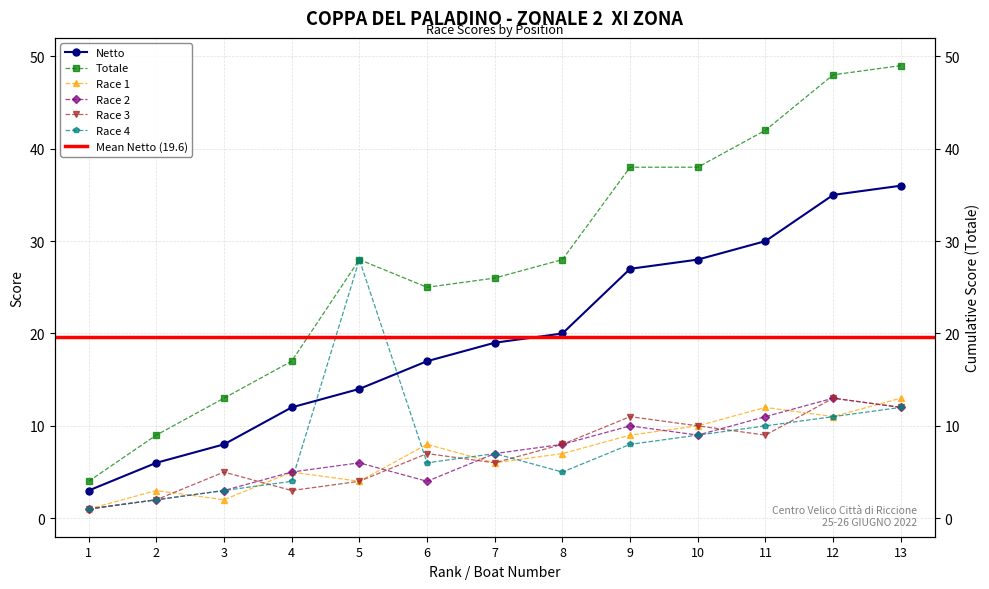

At which category is the sum across all series the highest?

13